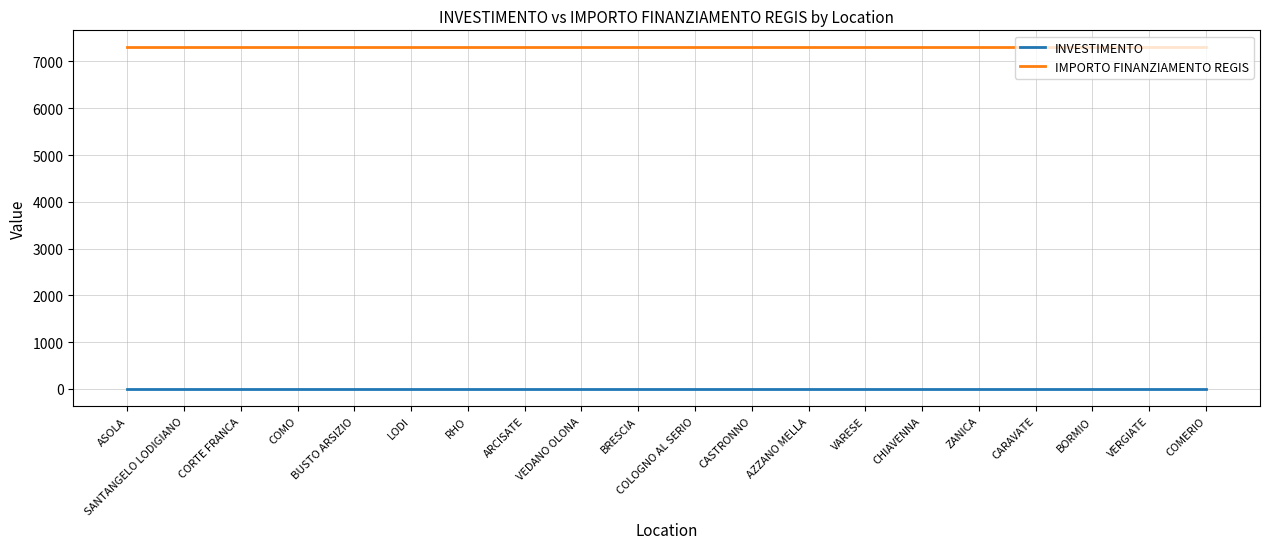

True or false: IMPORTO FINANZIAMENTO REGIS has a value of 7301.0 at BRESCIA.

True